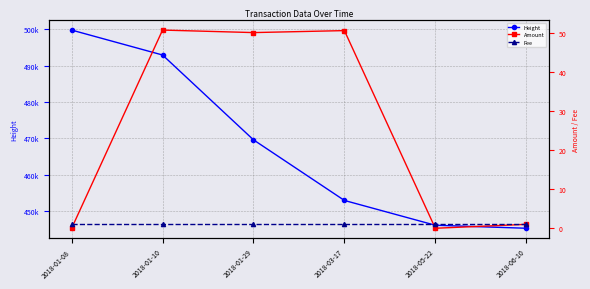

True or false: Height has more than 1 interior local peaks.

False